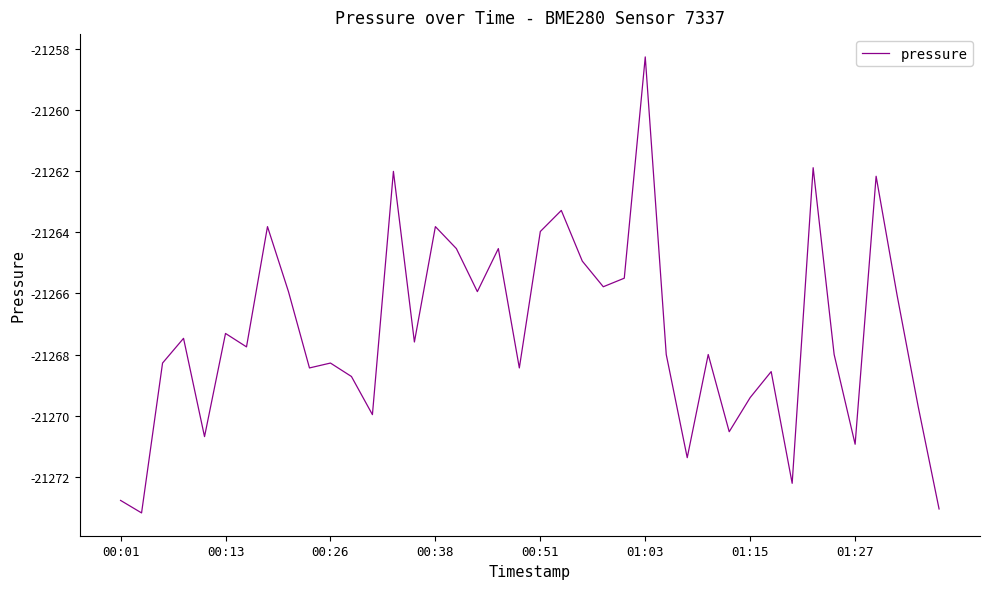

What is the minimum value shown in the chart?

-21273.2